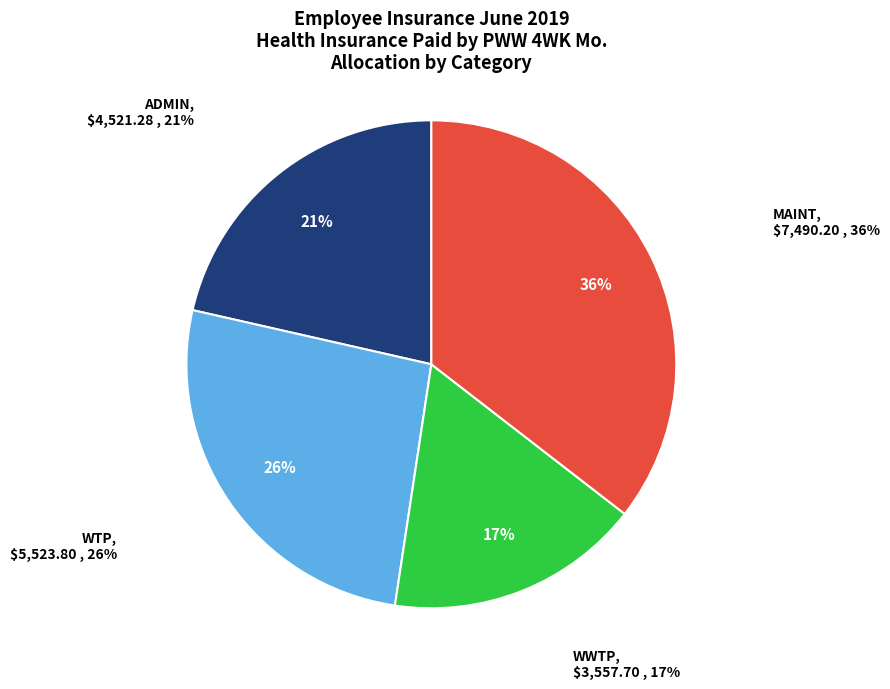

Is it true that WTP is 26% of the pie?

True